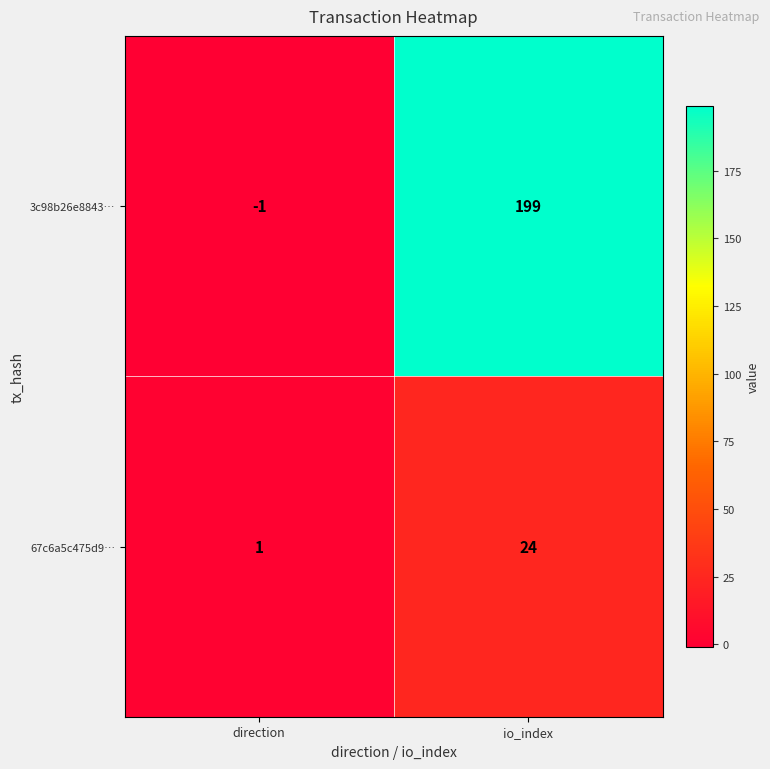

List the series in order of their overall mean, highest first.

3c98b26e8843…, 67c6a5c475d9…